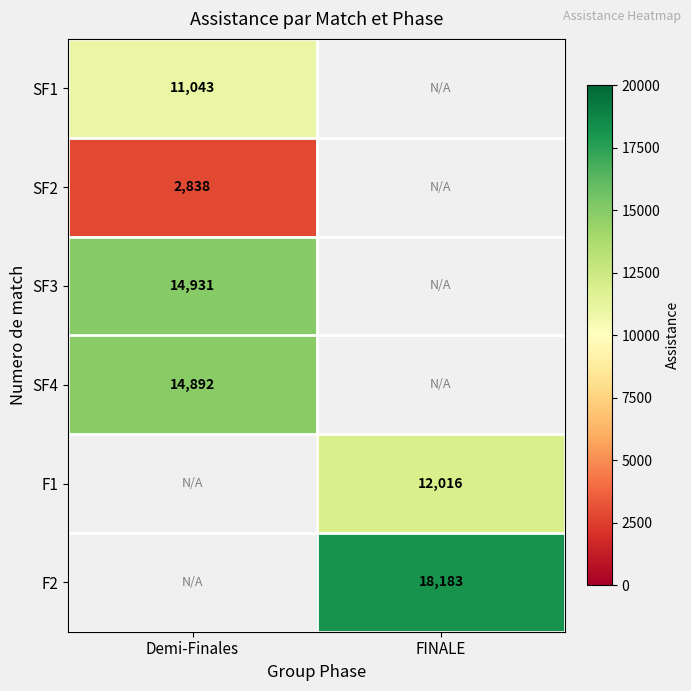

Is the value of SF4 at Demi-Finales greater than the value of SF3 at Demi-Finales?

No